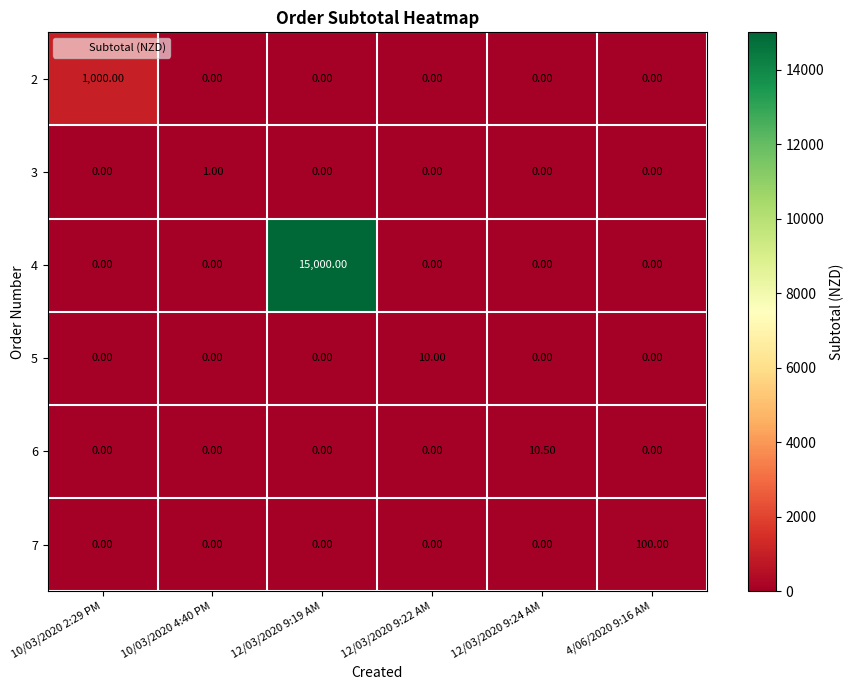

List the series in order of their peak value, highest first.

4, 2, 7, 6, 5, 3